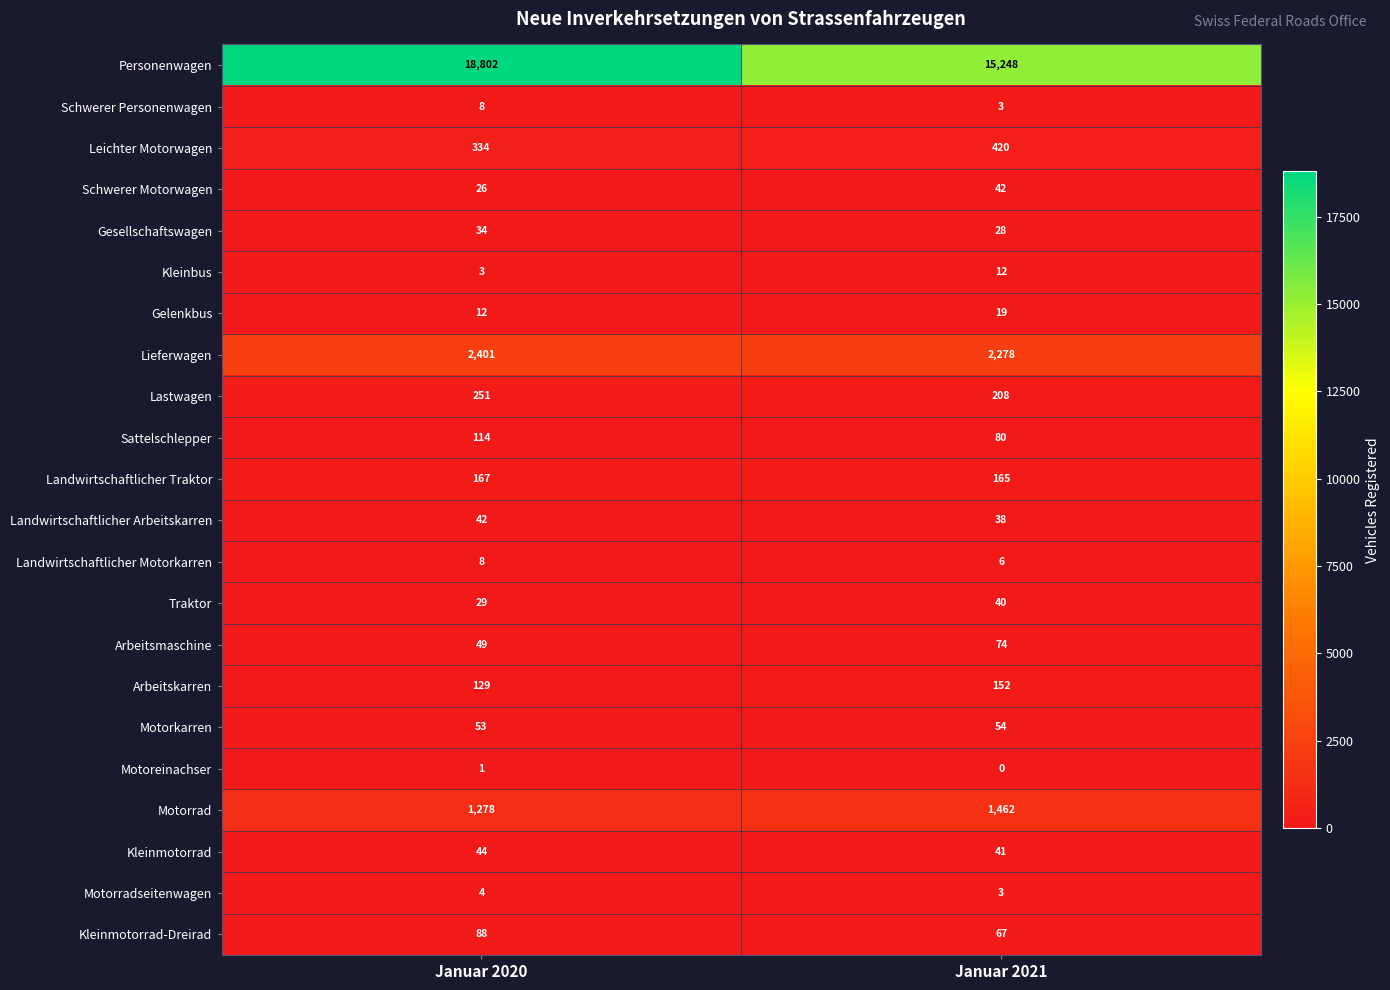

Is it true that Personenwagen equals 32965 at Januar 2020?

False